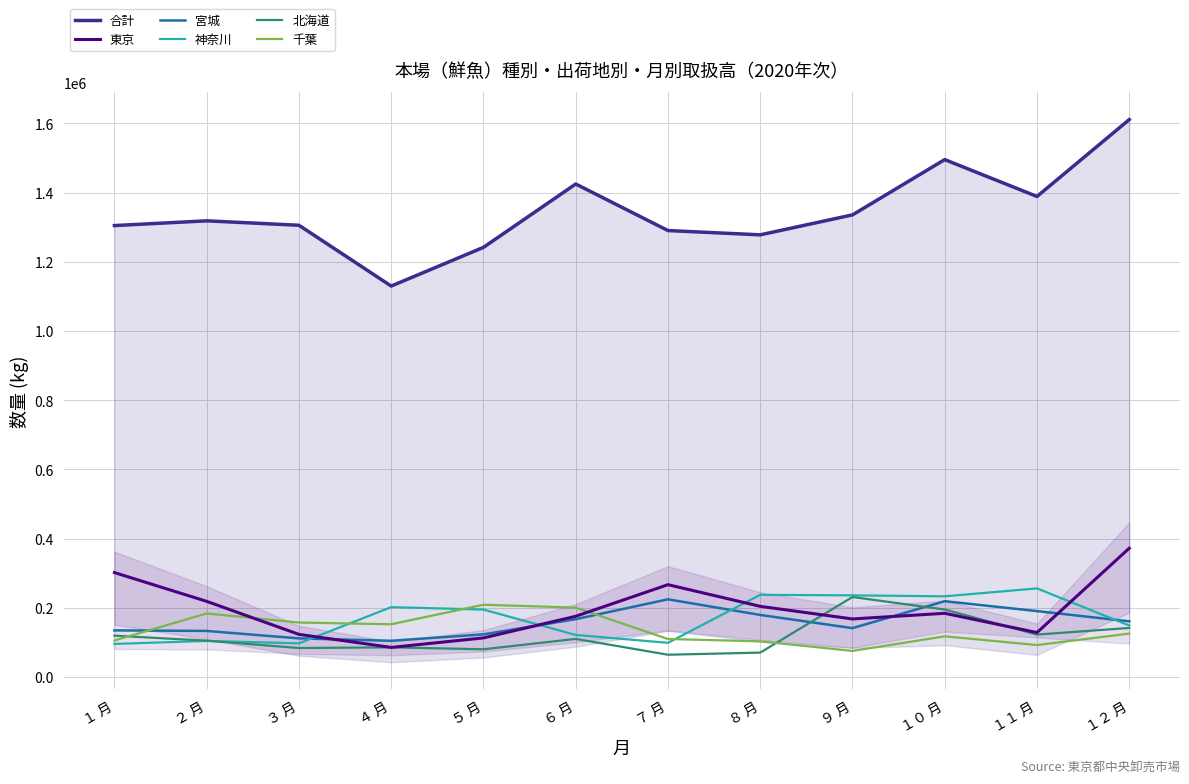

At １０ 月, list the series in order from smallest to largest.

千葉, 東京, 北海道, 宮城, 神奈川, 合計